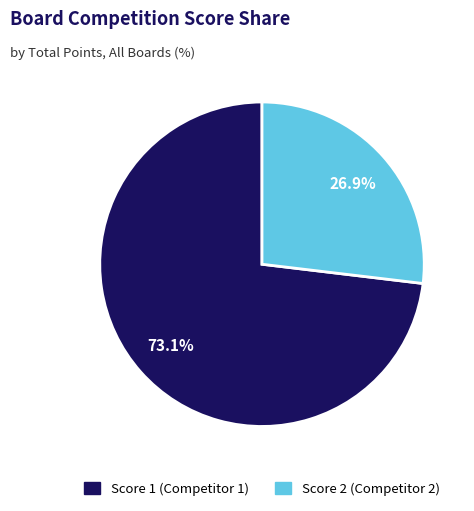

Is there a majority slice in this chart?

Yes